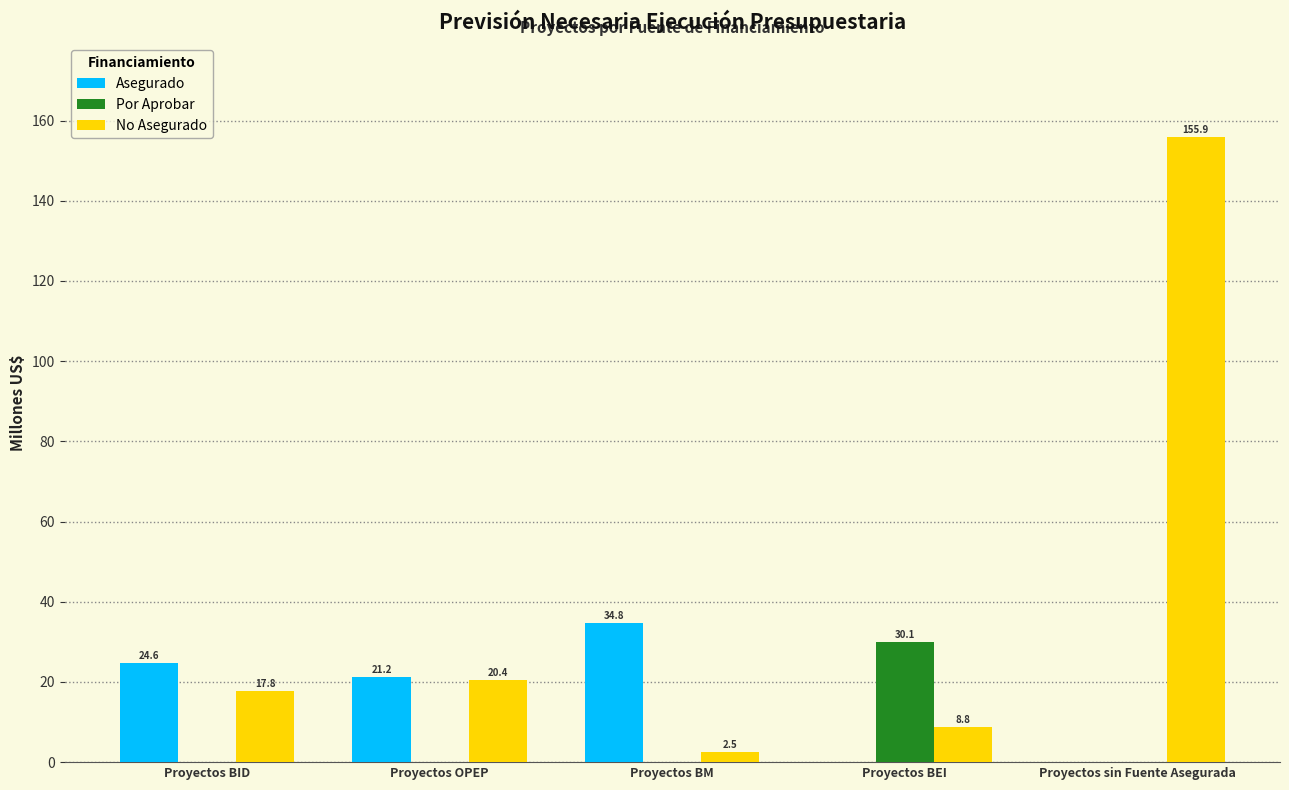

Reading left to right, transcribe all the data shown in this chart.

Asegurado: Proyectos BID=24.6	Proyectos OPEP=21.2	Proyectos BM=34.8	Proyectos BEI=0.0	Proyectos sin Fuente Asegurada=0.0
Por Aprobar: Proyectos BID=0.0	Proyectos OPEP=0.0	Proyectos BM=0.0	Proyectos BEI=30.1	Proyectos sin Fuente Asegurada=0.0
No Asegurado: Proyectos BID=17.8	Proyectos OPEP=20.4	Proyectos BM=2.5	Proyectos BEI=8.8	Proyectos sin Fuente Asegurada=155.9